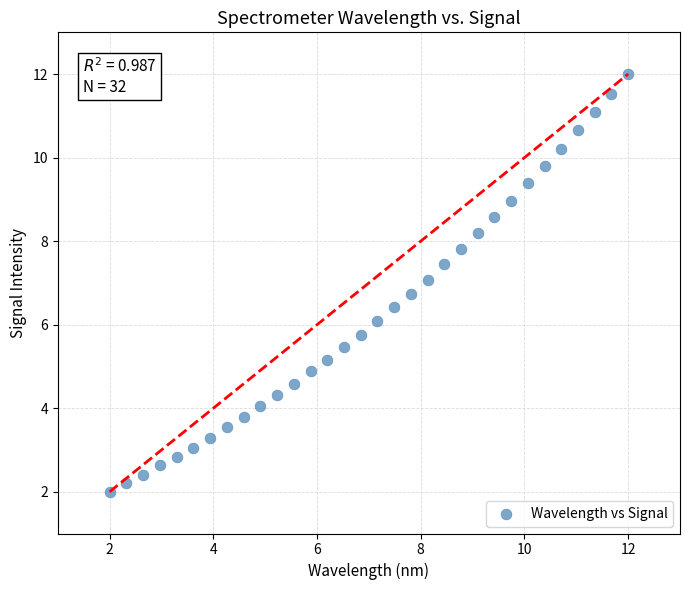

What is the range of Y values (max minus min)?

10.0